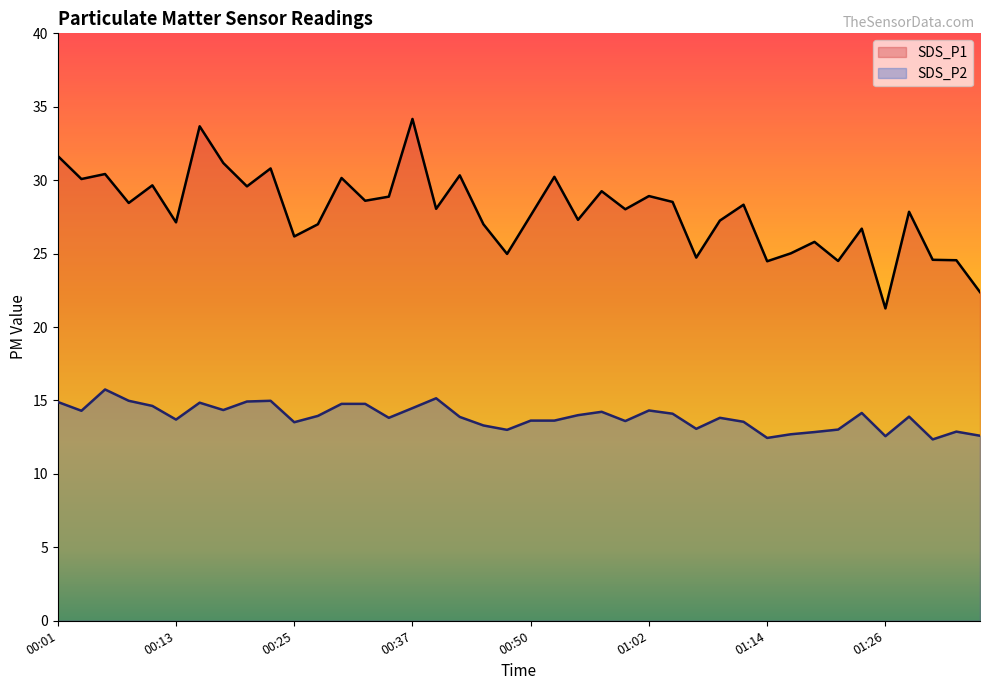

Which label corresponds to the largest value in the chart?

00:37